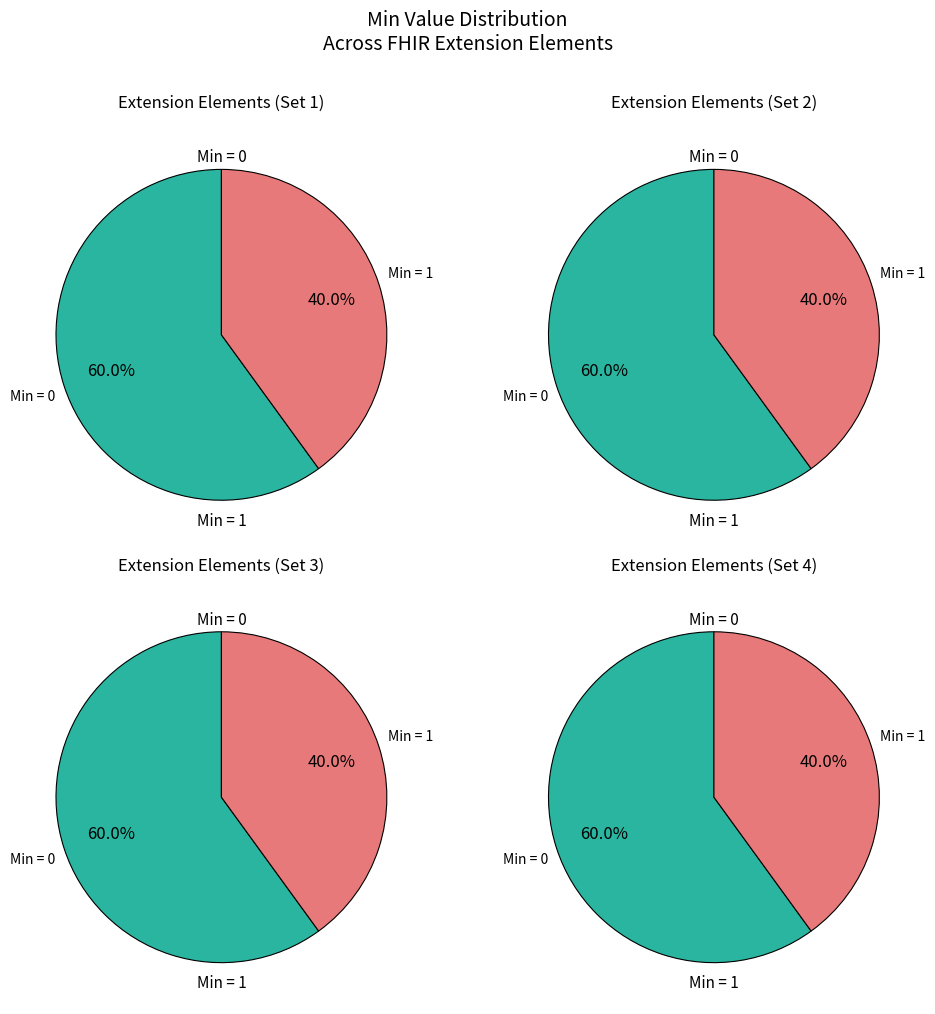

Is Extension the majority of the pie?

No